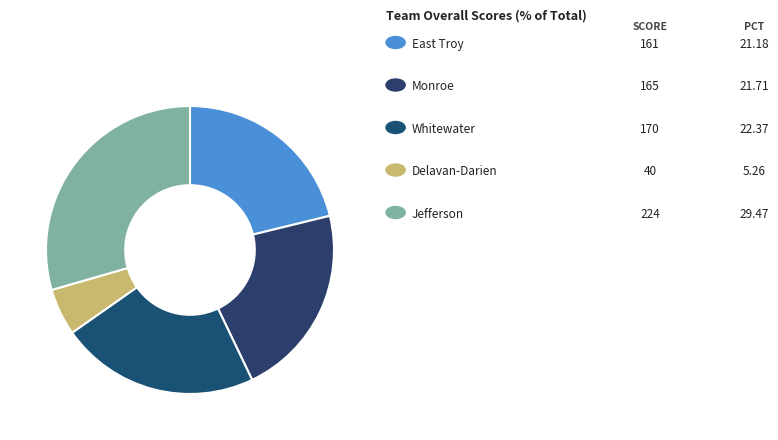

To the nearest percent, what is the average slice percentage?

20%